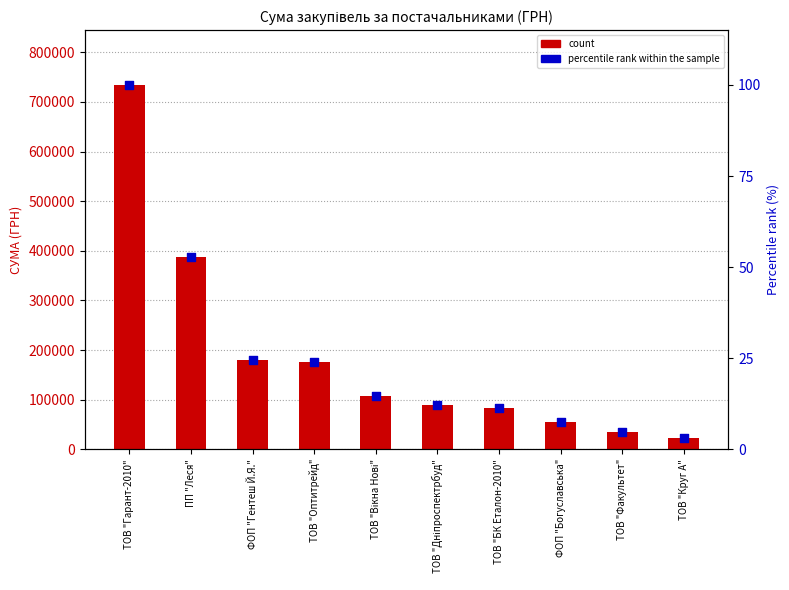

Which series has the largest total across all categories?

count